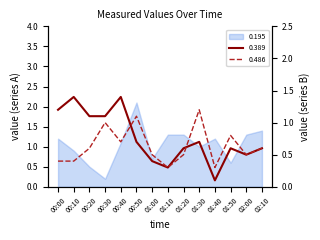

The value of 0.389 at 02:10 is 0.6. True or false?

True